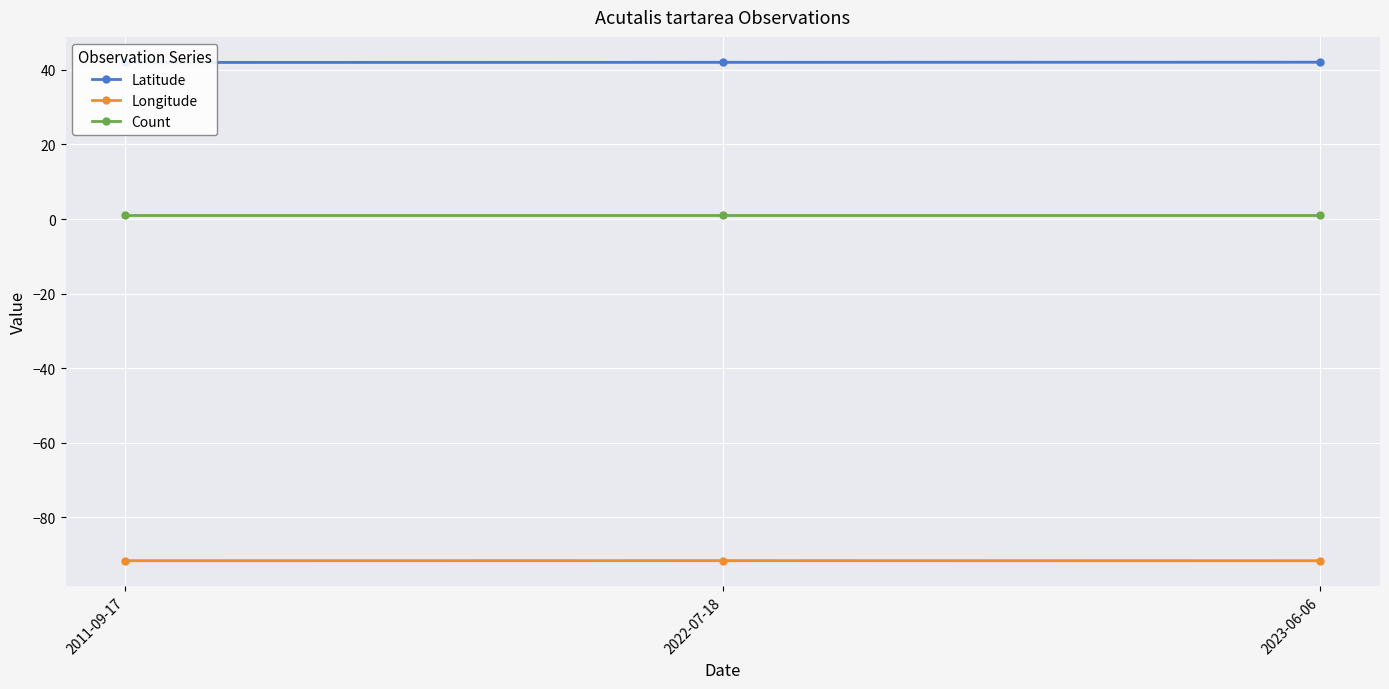

Rank the series at 2023-06-06 from highest to lowest value.

Latitude, Count, Longitude